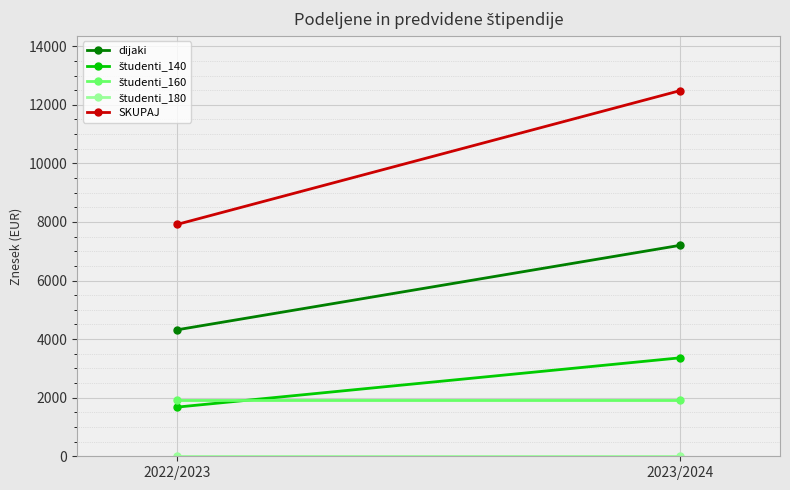

Between 2022/2023 and 2023/2024, which series saw the biggest shift?

SKUPAJ